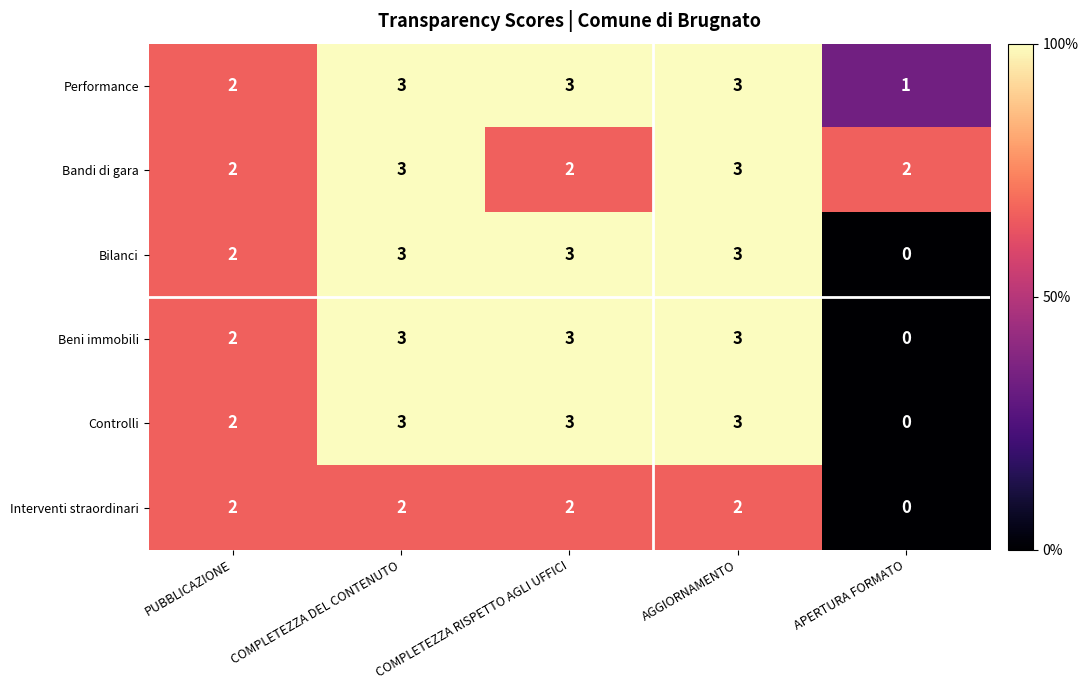

Count the Bandi di gara values in the range 2 to 3.

5